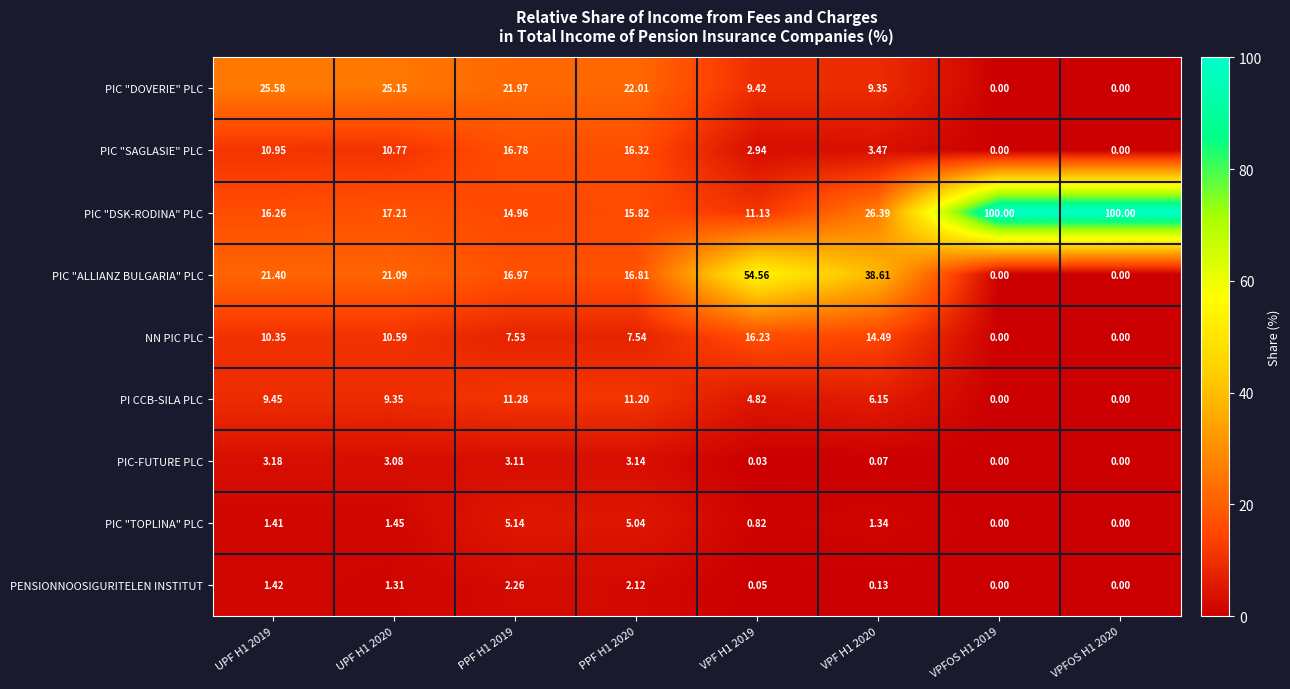

Is the value of PENSIONNOOSIGURITELEN INSTITUT at UPF H1 2020 greater than the value of PIC "DSK-RODINA" PLC at VPF H1 2020?

No